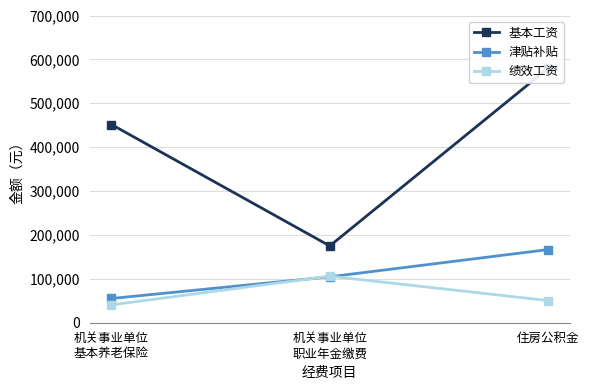

What is the label of the 2nd point from the left?

机关事业单位
职业年金缴费